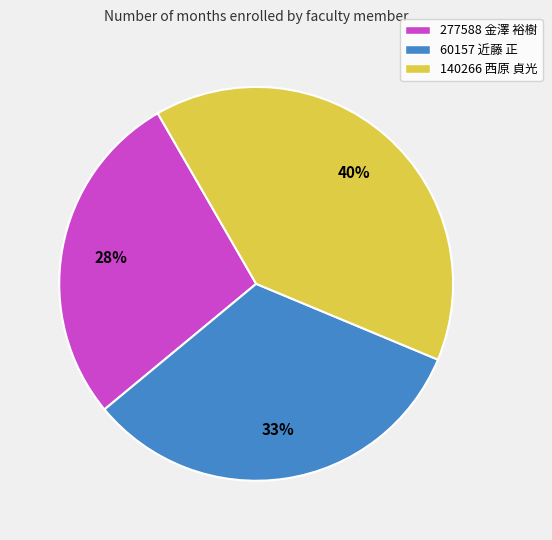

What is the ratio of the value at 60157 近藤 正 to the value at 277588 金澤 裕樹?

1.2